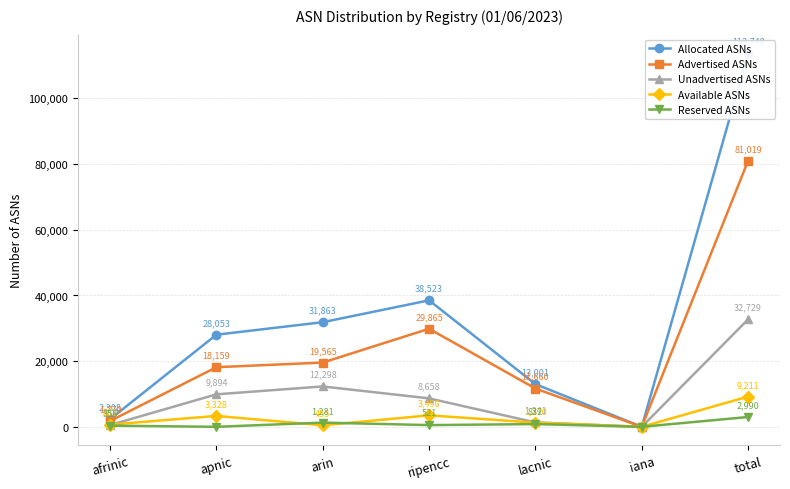

Which series has the widest spread of values?

Allocated ASNs